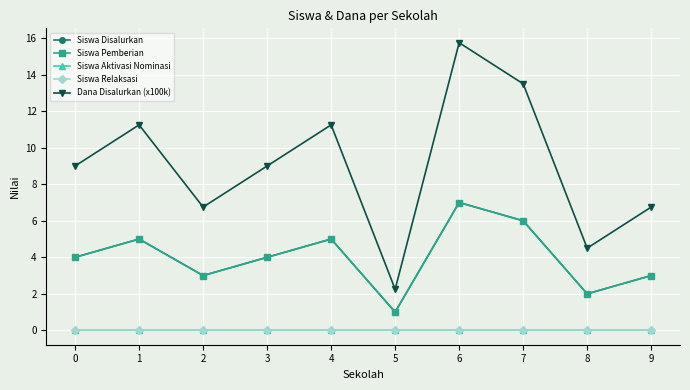

Rank the series at 1 from highest to lowest value.

Dana Disalurkan (x100k), Siswa Disalurkan, Siswa Pemberian, Siswa Aktivasi Nominasi, Siswa Relaksasi